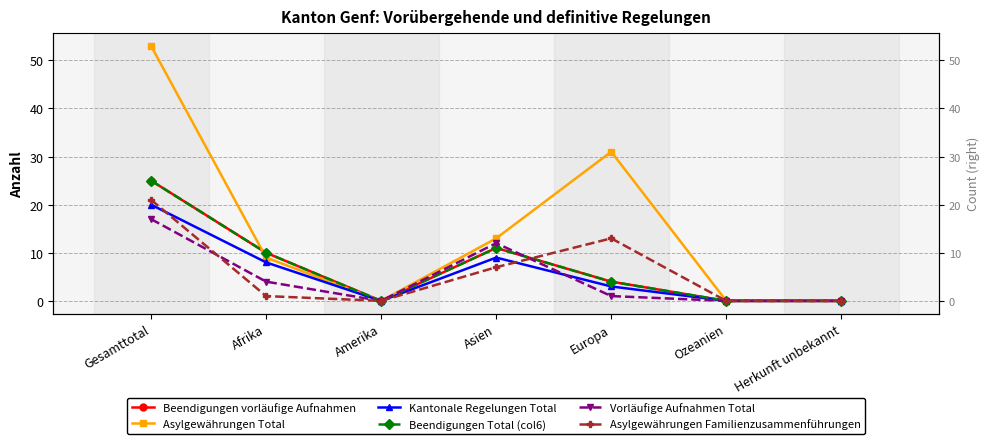

Which series has the largest range (max minus min)?

Asylgewährungen Total